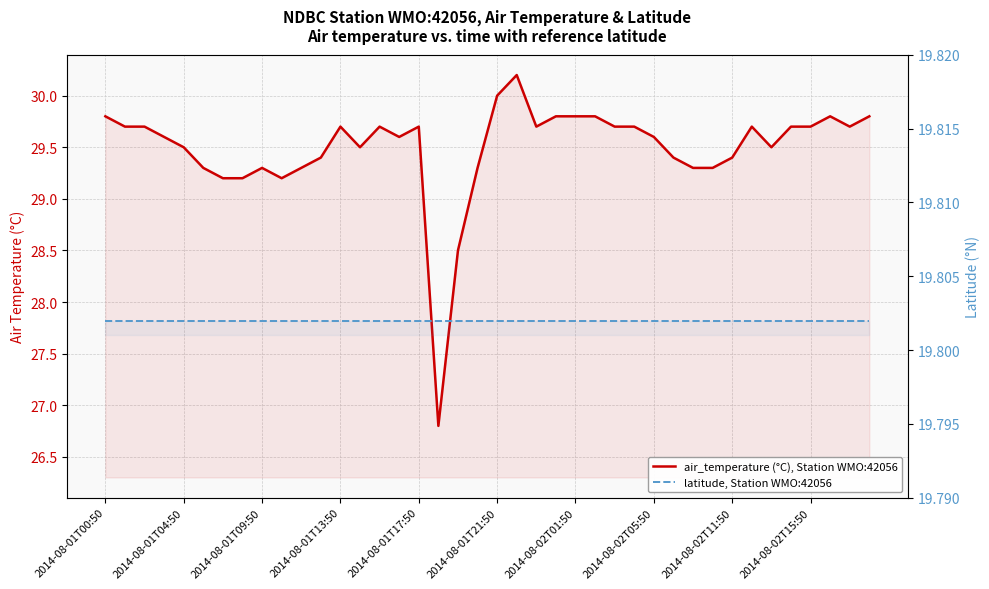

Reading left to right, list all the values displayed in this chart.

air_temperature (°C), Station WMO:42056: 29.8	29.7	29.7	29.6	29.5	29.3	29.2	29.2	29.3	29.2	29.3	29.4	29.7	29.5	29.7	29.6	29.7	26.8	28.5	29.3	30.0	30.2	29.7	29.8	29.8	29.8	29.7	29.7	29.6	29.4	29.3	29.3	29.4	29.7	29.5	29.7	29.7	29.8	29.7	29.8
latitude, Station WMO:42056: 19.8	19.8	19.8	19.8	19.8	19.8	19.8	19.8	19.8	19.8	19.8	19.8	19.8	19.8	19.8	19.8	19.8	19.8	19.8	19.8	19.8	19.8	19.8	19.8	19.8	19.8	19.8	19.8	19.8	19.8	19.8	19.8	19.8	19.8	19.8	19.8	19.8	19.8	19.8	19.8